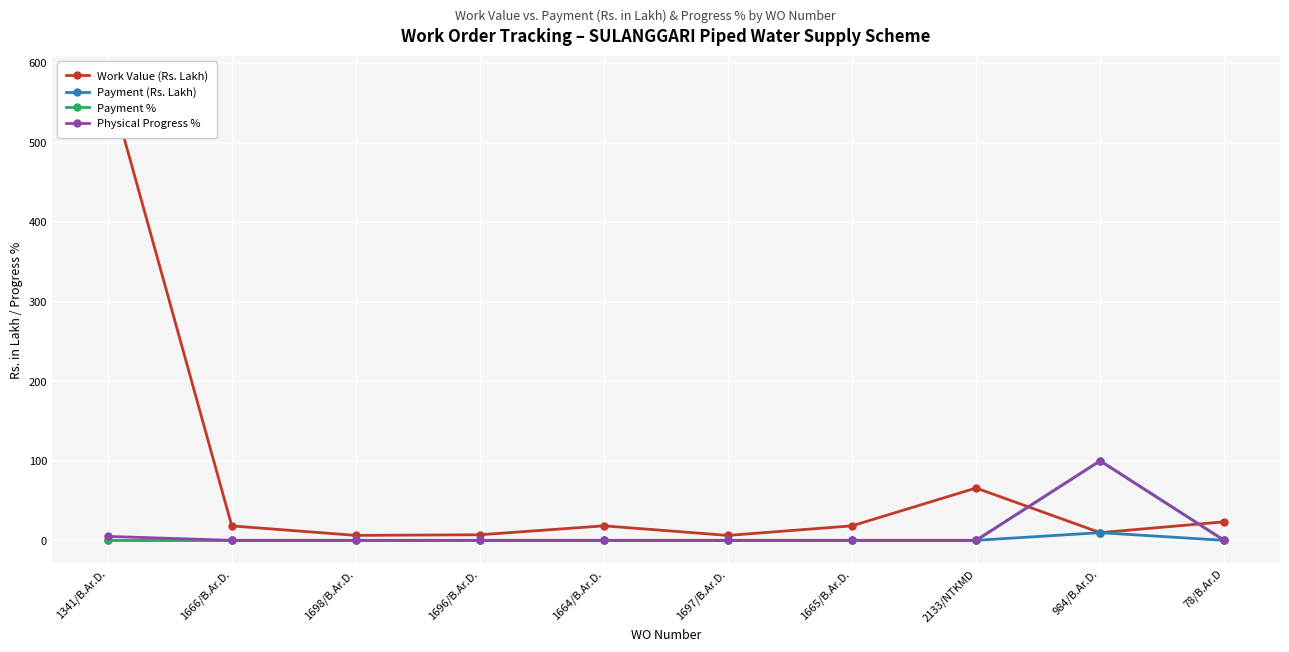

Between 1664/B.Ar.D. and 1665/B.Ar.D., which series saw the biggest shift?

Work Value (Rs. Lakh)